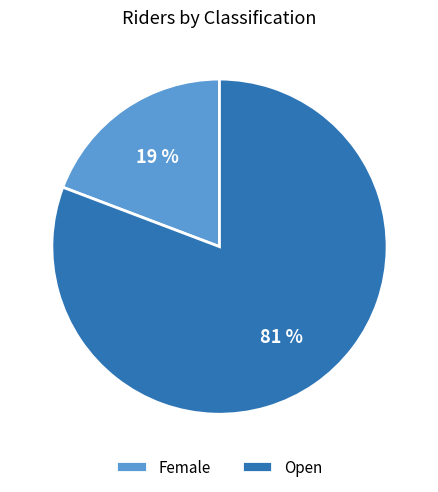

To the nearest percent, what percentage of the pie is Female?

19%